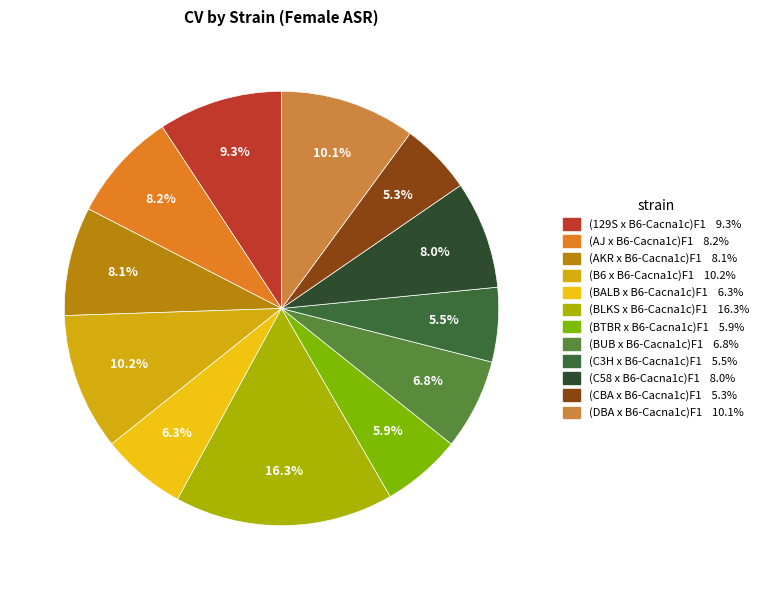

How many segments does this pie chart have?

12